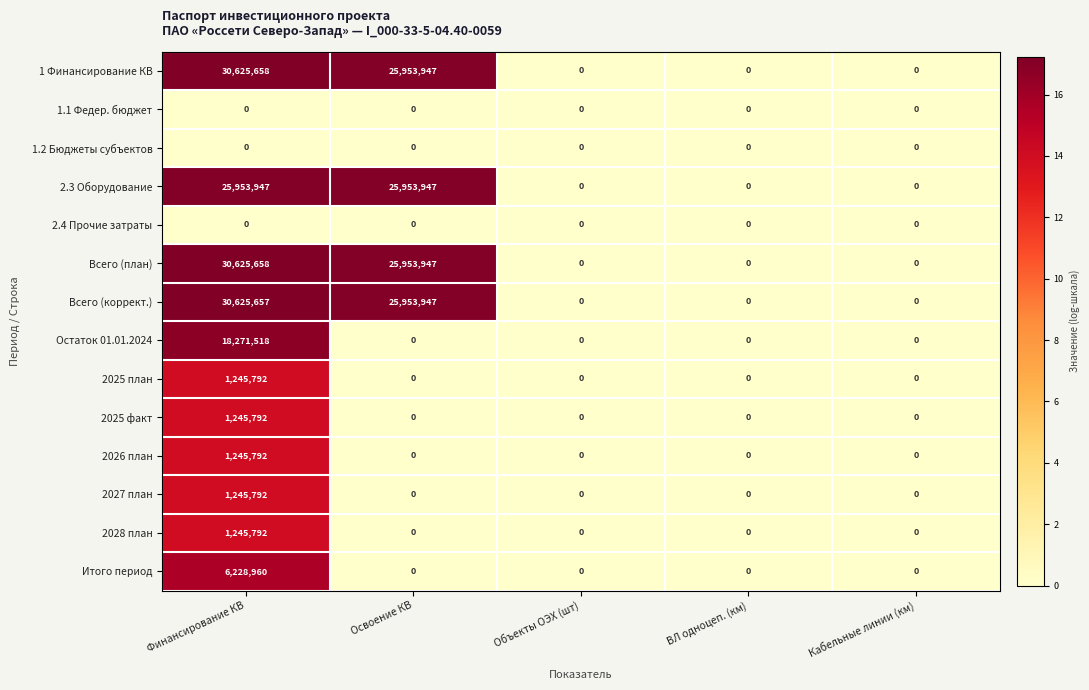

Count the number of data series in this chart.

14